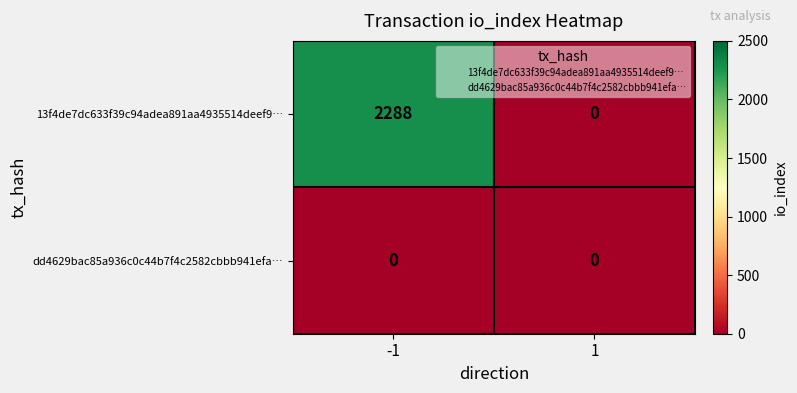

At which category does the chart reach its peak across all series?

-1